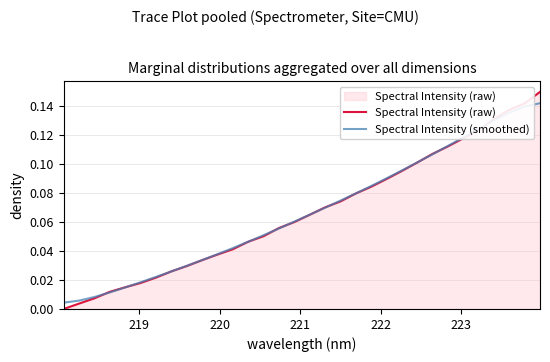

List the series in order of their peak value, lowest first.

Spectral Intensity (smoothed), Spectral Intensity (raw)